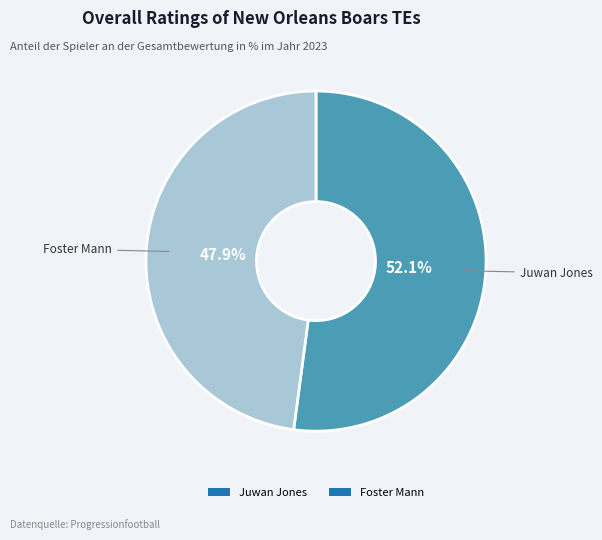

What percentage is the Juwan Jones slice, to the nearest percent?

52%